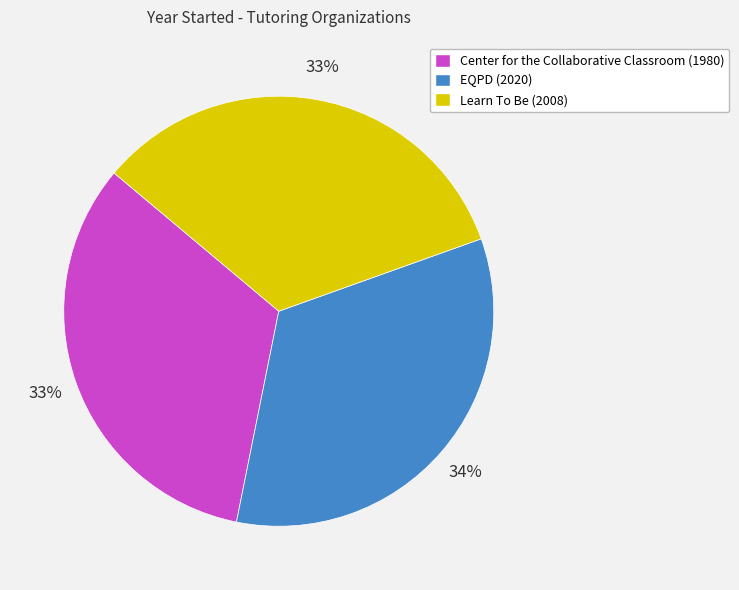

To the nearest percent, what is the difference between the largest and smallest slice percentages?

1%